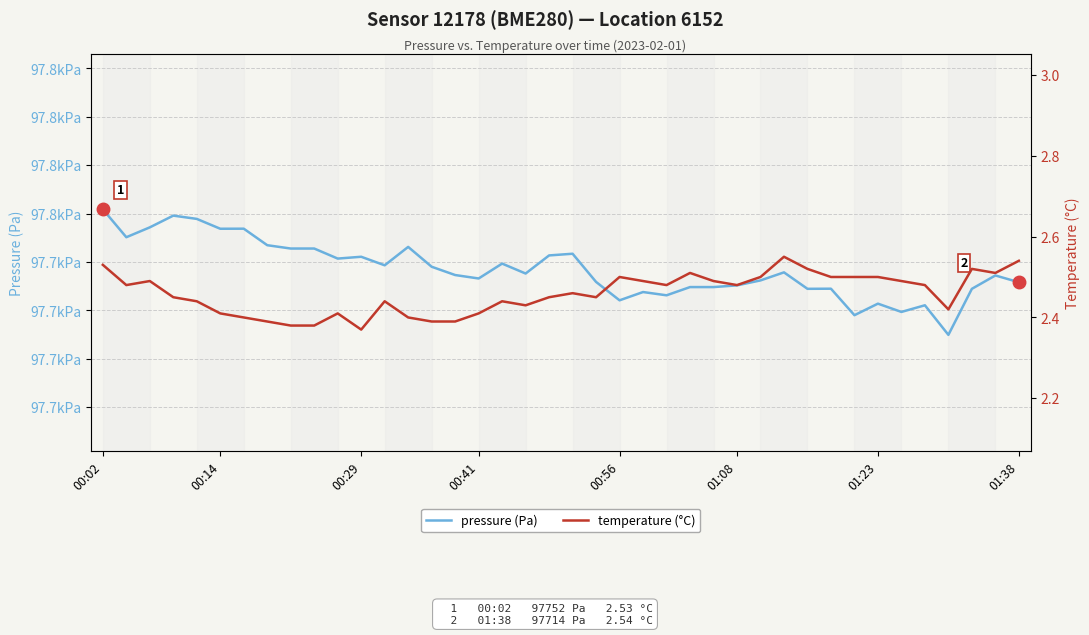

Is it true that temperature (°C) equals 2.5 at 01:08?

True